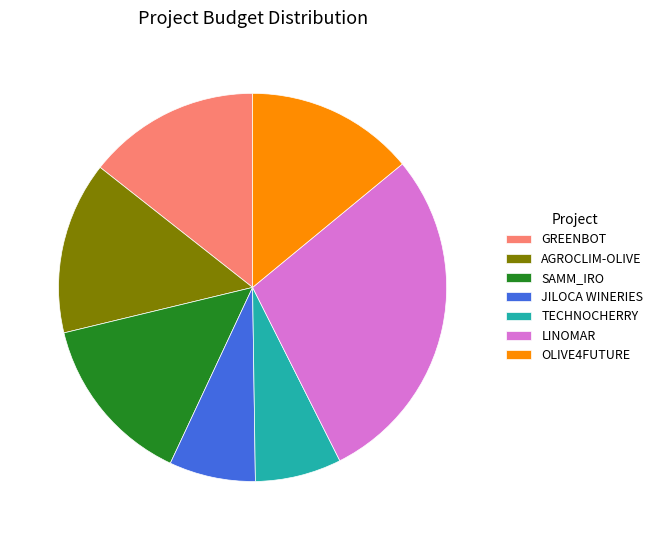

Is OLIVE4FUTURE the majority of the pie?

No